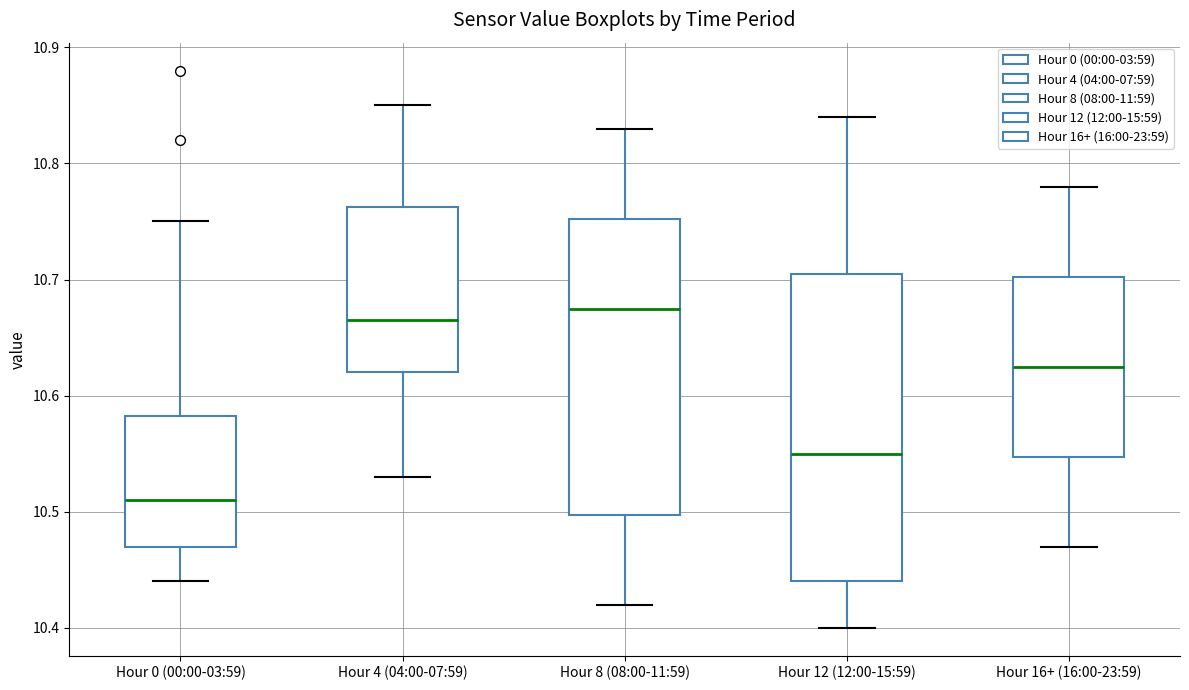

Which box is the tallest, from its lower edge to its upper edge?

Hour 12 (12:00-15:59)